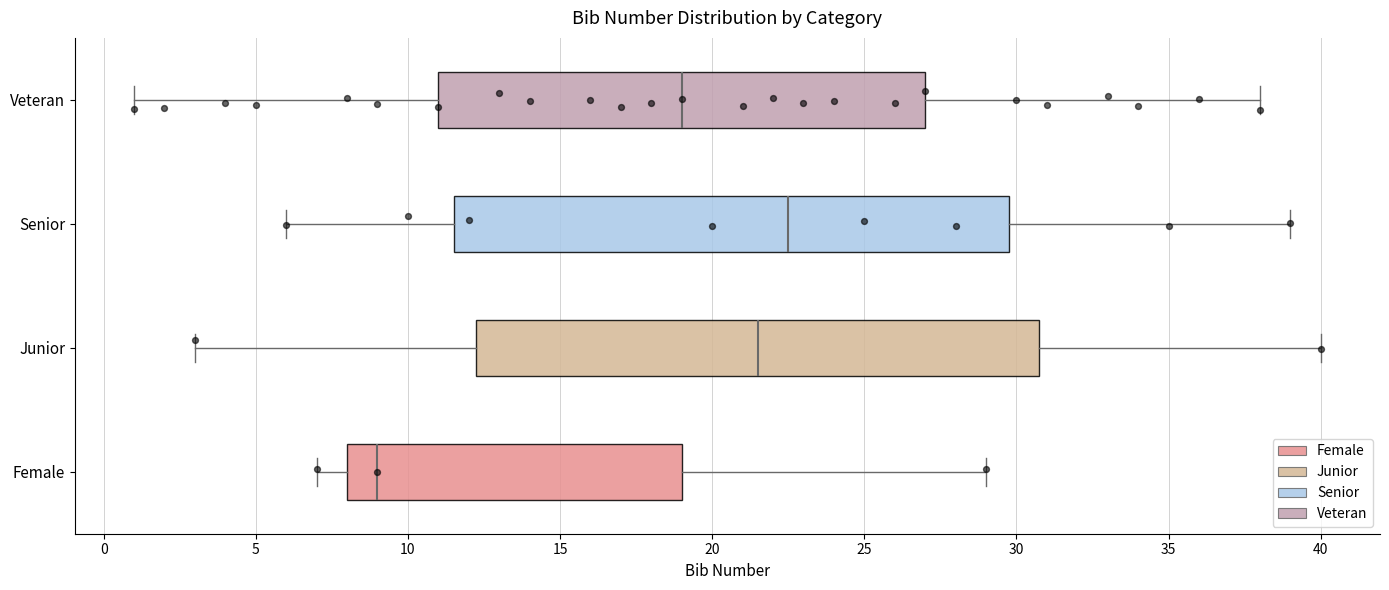

Reading bottom to top, transcribe this box plot: for each box, give where its median line is, the range the box spans, and where its two whiskers end, as read against the x-axis. The values are not printed on the chart, so give them approximately, as read against the axis.

Female: median 9.0, box 8.0 to 19.0, whiskers 7.0 to 29.0
Junior: median 21.5, box 12.5 to 31.0, whiskers 3.0 to 40.0
Senior: median 22.5, box 11.5 to 30.0, whiskers 6.0 to 39.0
Veteran: median 19.0, box 11.0 to 27.0, whiskers 1.0 to 38.0